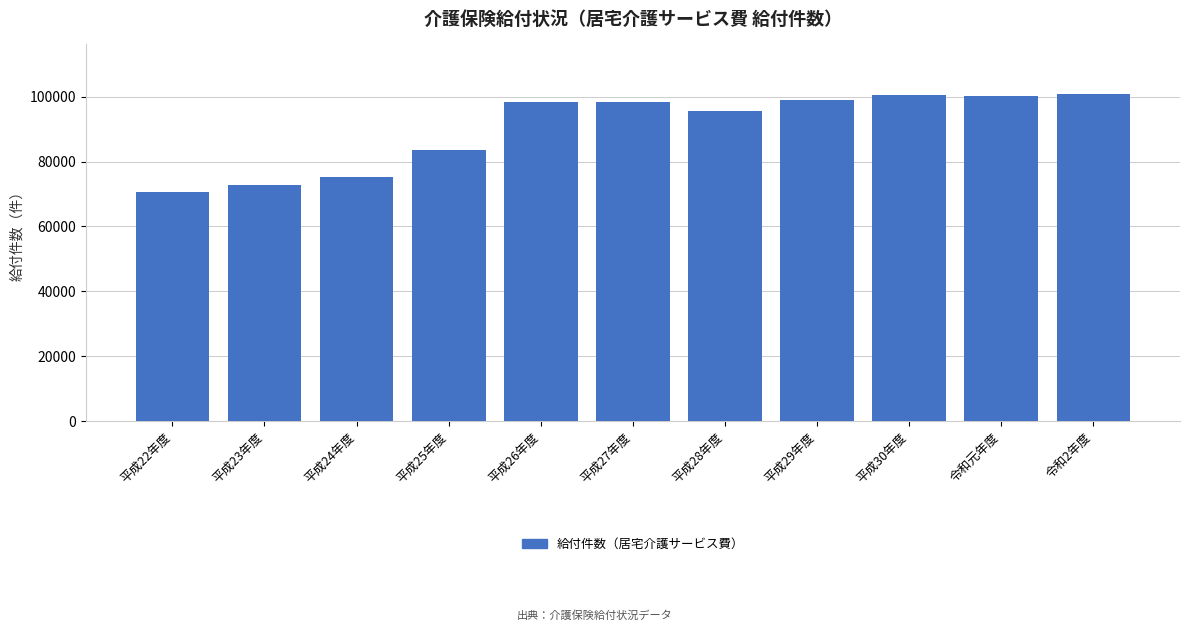

Where is the data nearest to the value 85751?

平成25年度